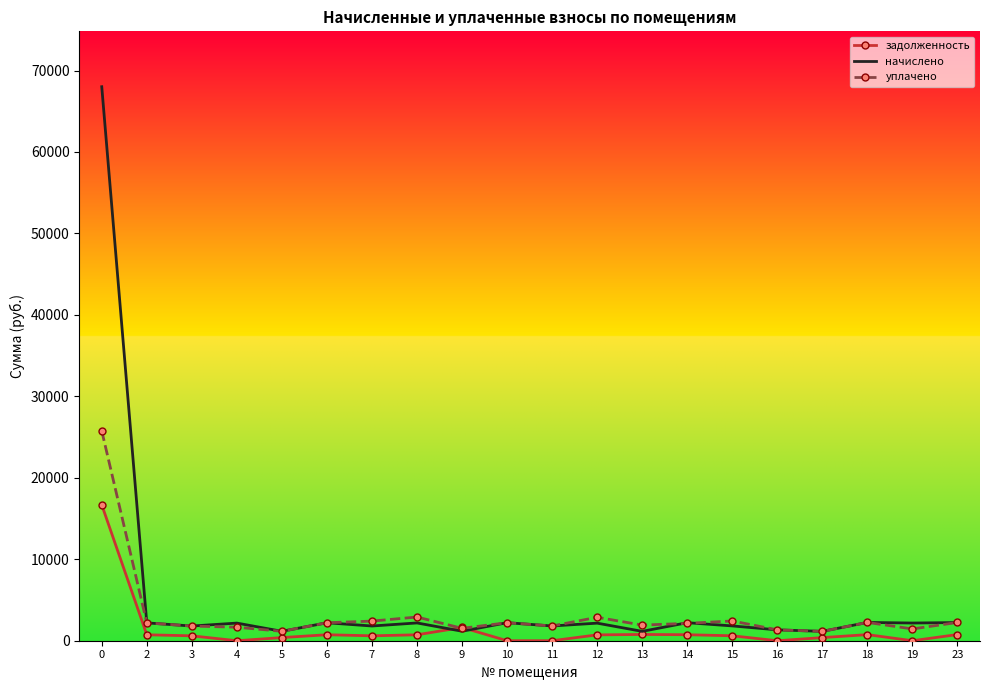

Which series has the largest range (max minus min)?

начислено